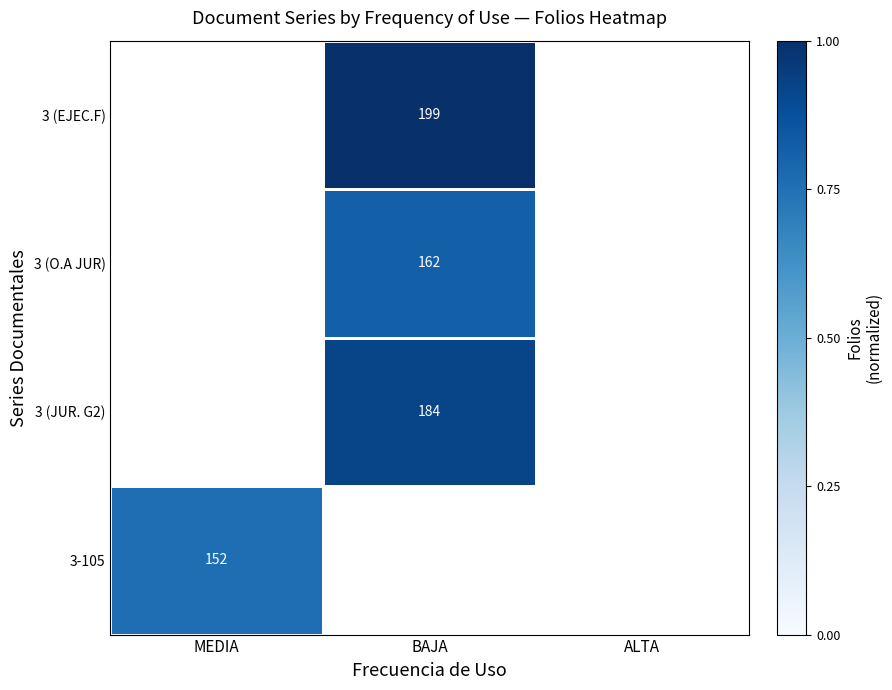

True or false: 3 (O.A JUR) has a value of 1.4 at BAJA.

False